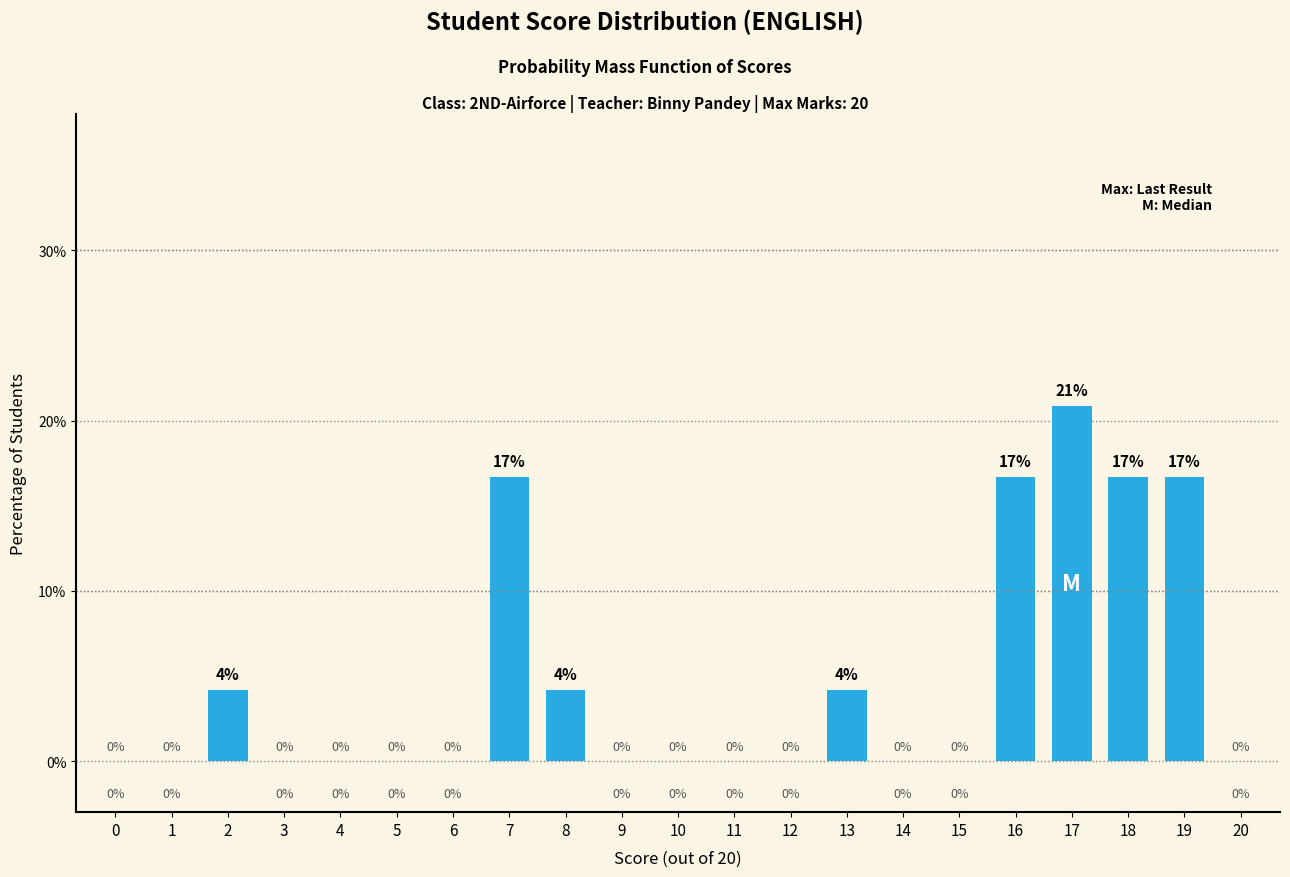

Between 13 and 7, which is larger?

7